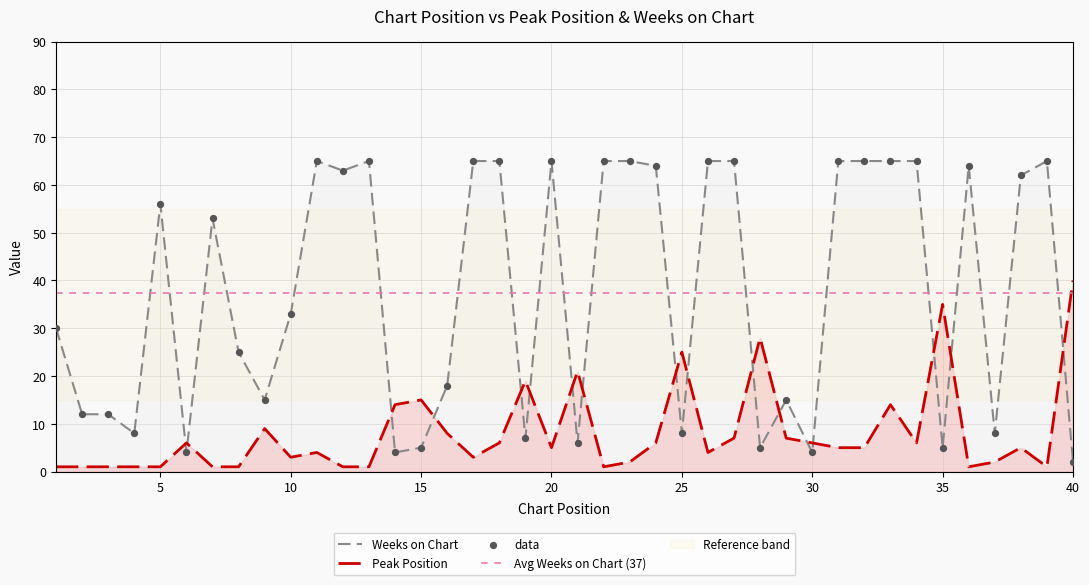

Which series reaches the minimum Y coordinate?

Peak Position